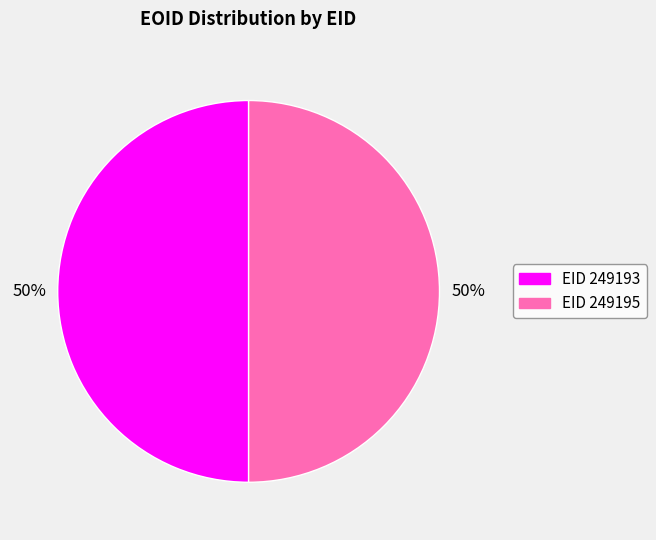

Combined, do EID 249195 and EID 249193 account for over 50%?

Yes